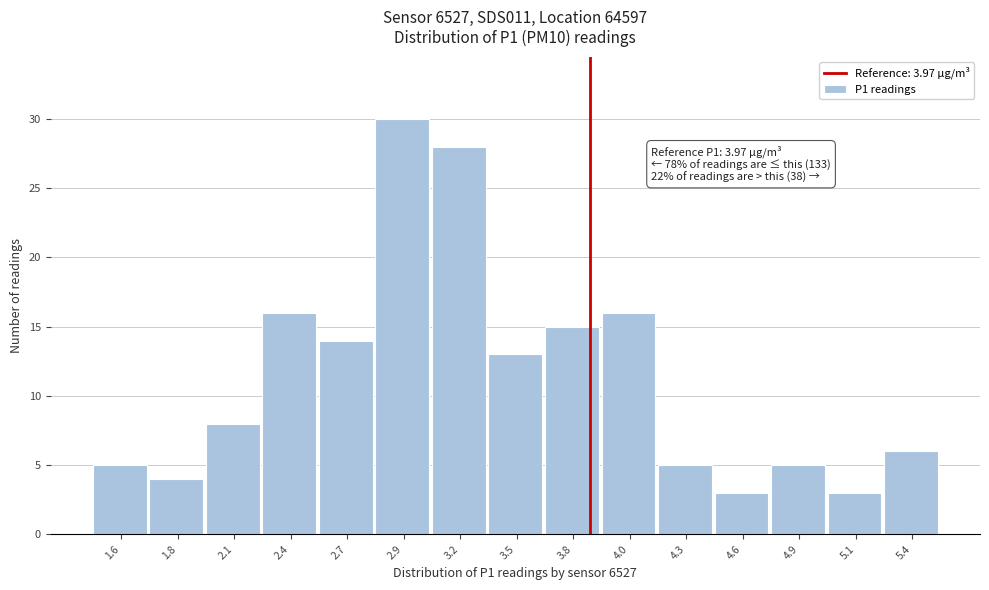

Reading right to left, what are all the values shown in this chart?

6	3	5	3	5	16	15	13	28	30	14	16	8	4	5